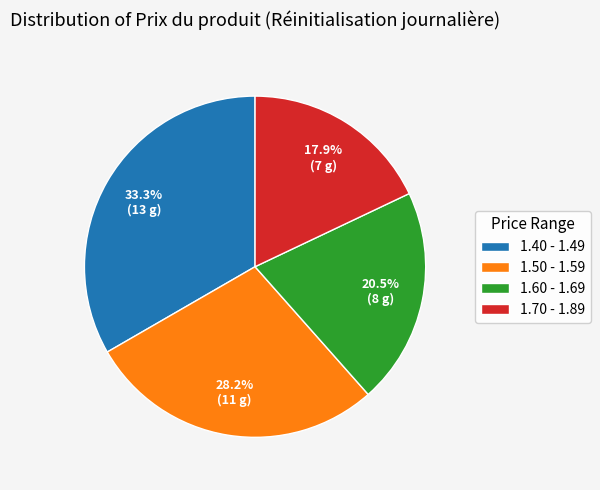

To the nearest percent, what is the difference between the largest and smallest slice percentages?

15%